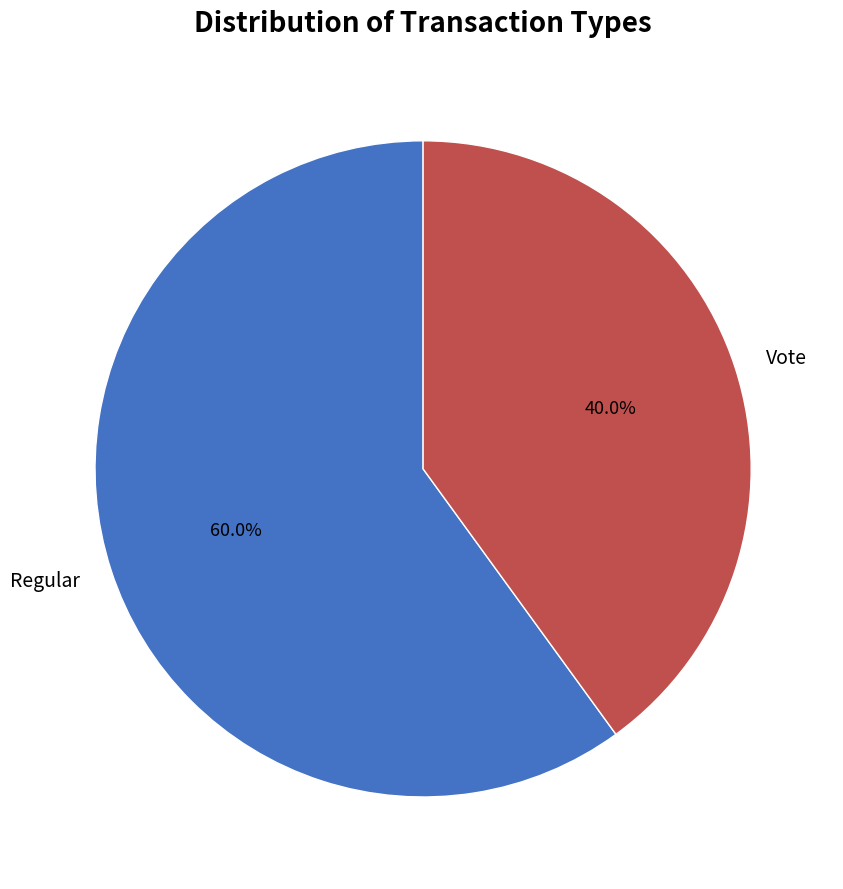

Rank the categories by value from highest to lowest.

Regular, Vote